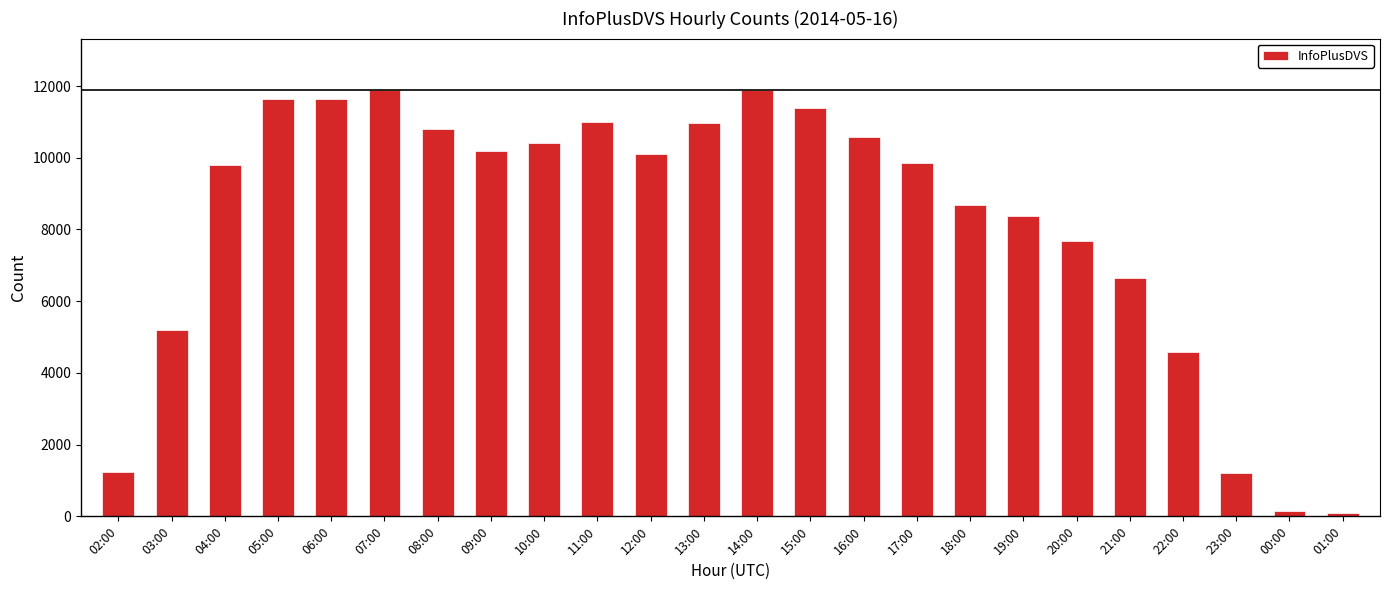

At which label is the value closest to 5994?

21:00